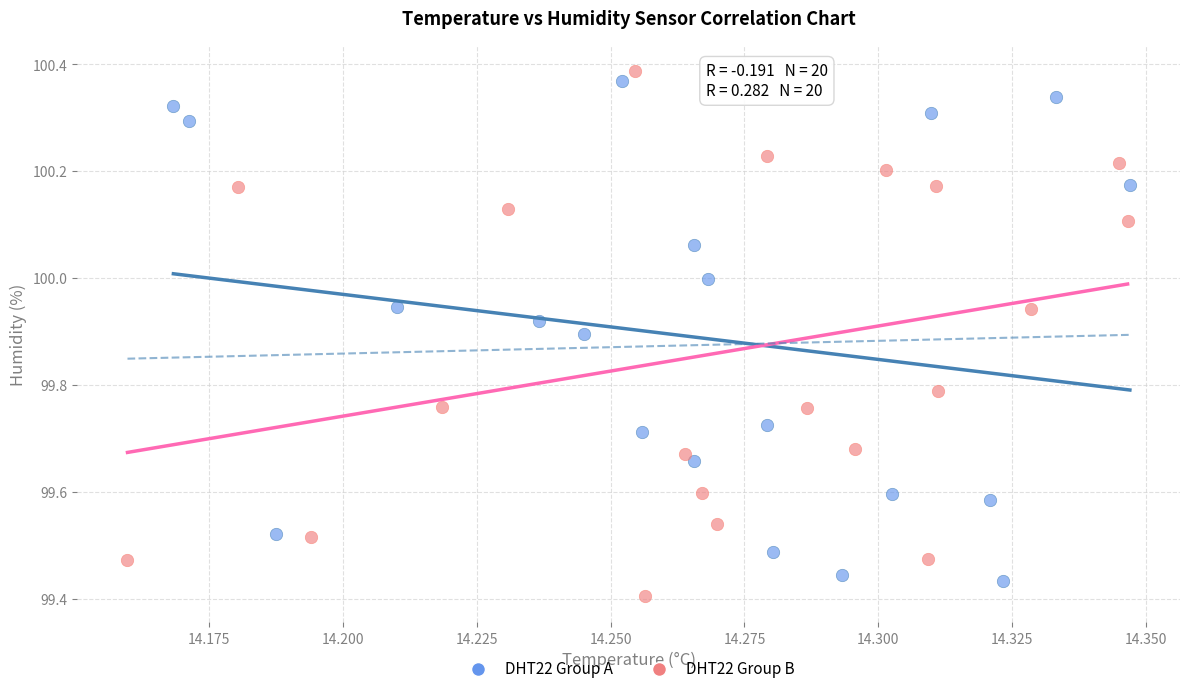

What are all the series names shown in the legend?

DHT22 Group A, DHT22 Group B